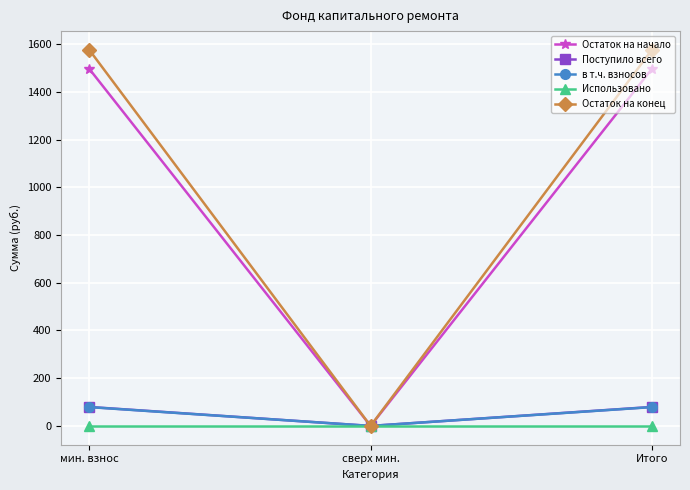

What is the value of the Поступило всего point at the 3rd from the left?

79.5